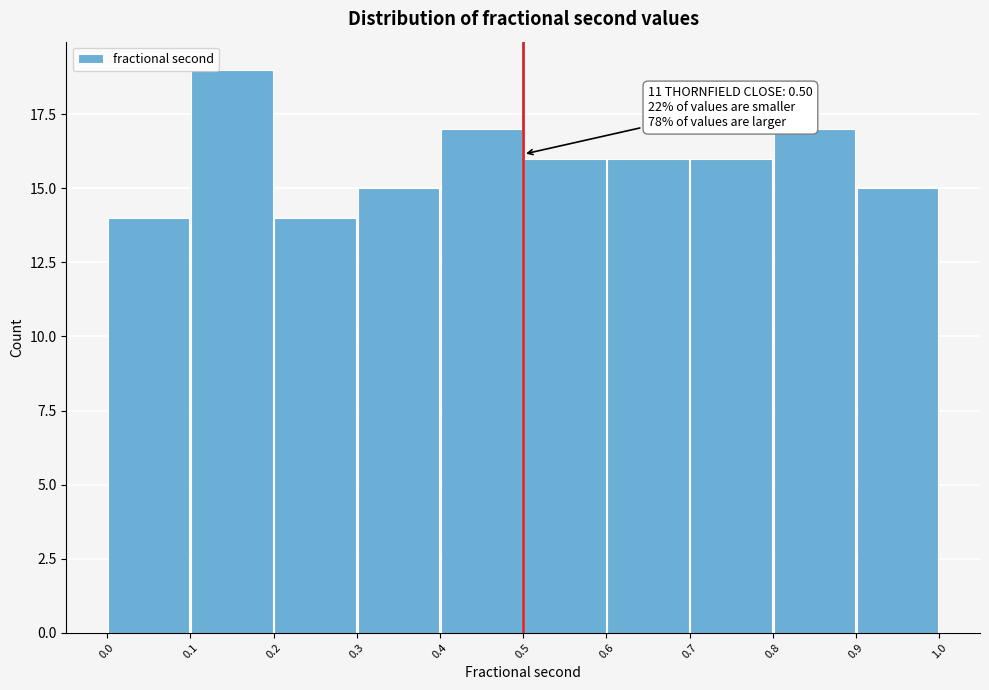

Which range on the x-axis has the tallest bar?

0.1 to 0.2